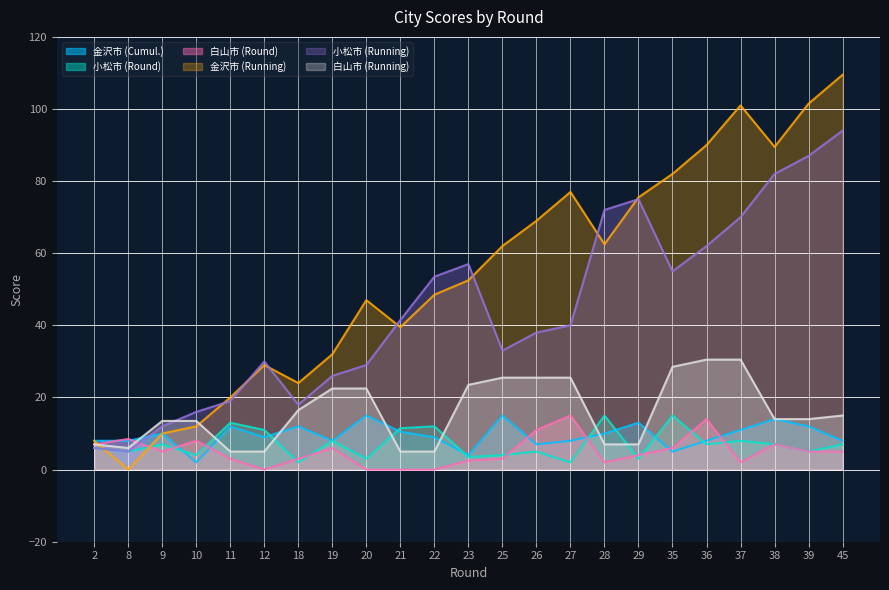

True or false: 小松市 (Round) has a value of 5.0 at 39.

True